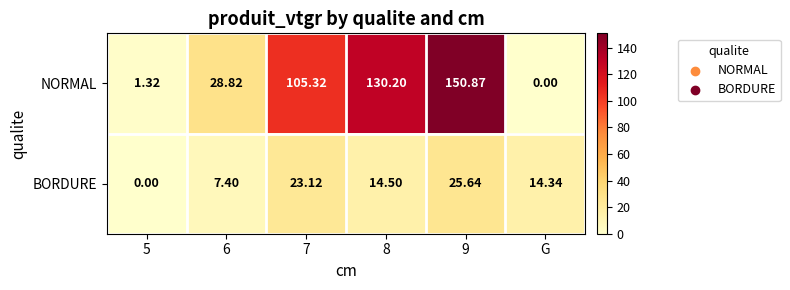

Which series has the largest total across all categories?

NORMAL